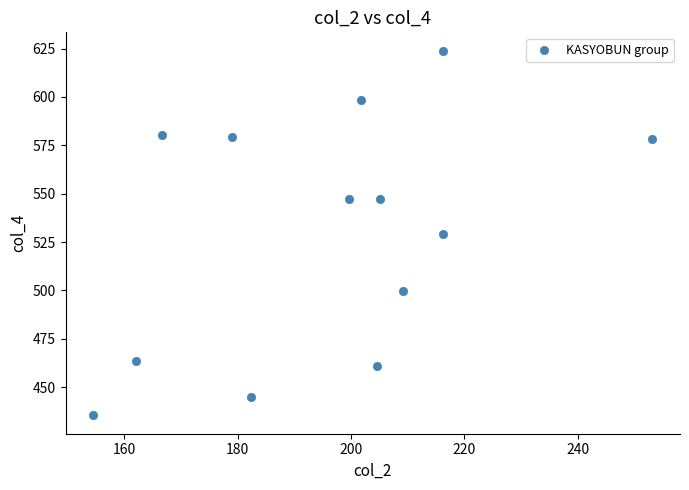

What is the range of Y values (max minus min)?

188.7